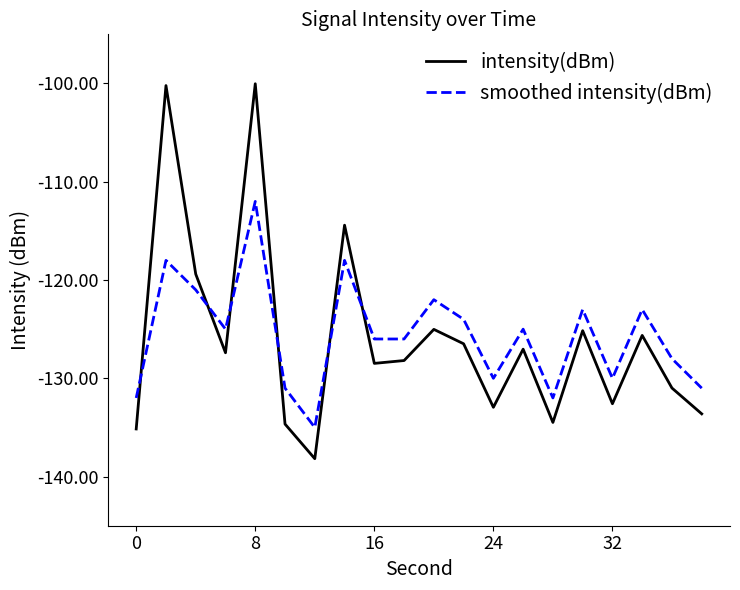

List the series in order of their peak value, highest first.

intensity(dBm), smoothed intensity(dBm)